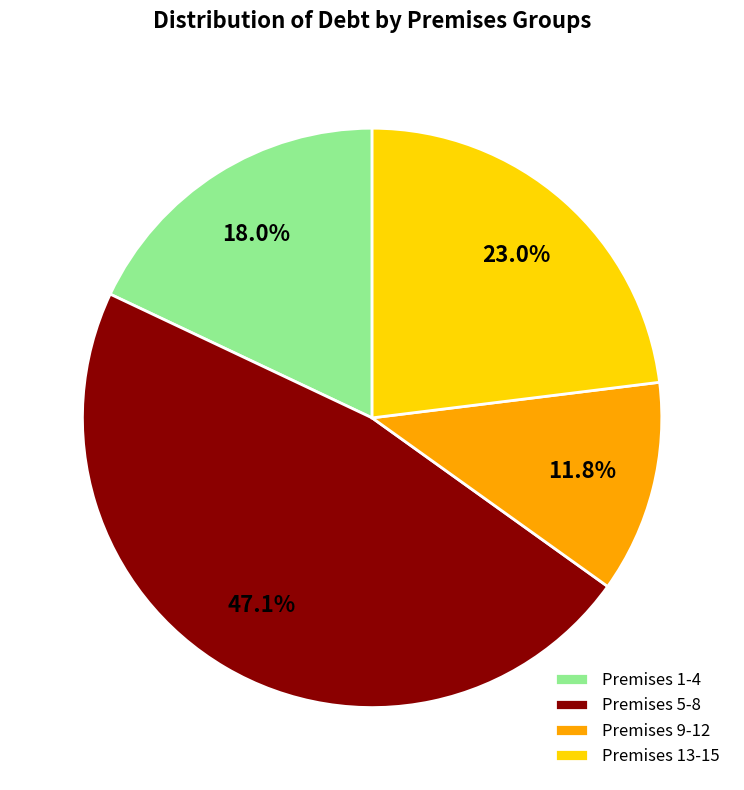

What is the smallest slice in the pie chart?

Premises 9-12